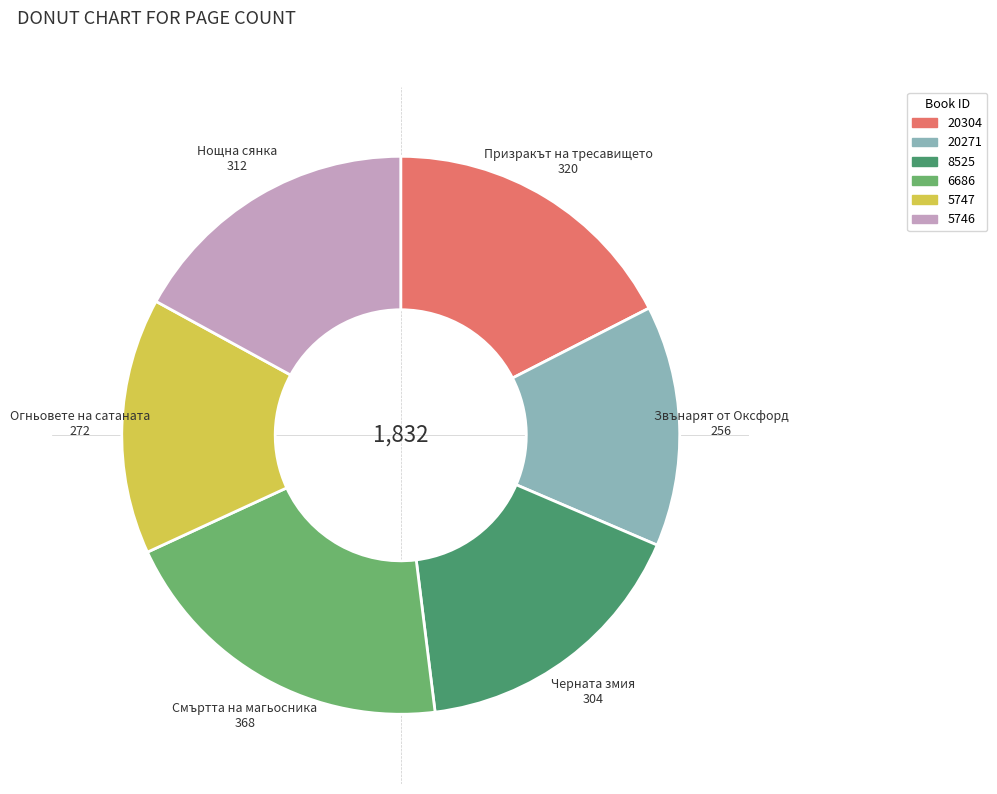

Is the sum of 6686 and 20304 greater than half?

No